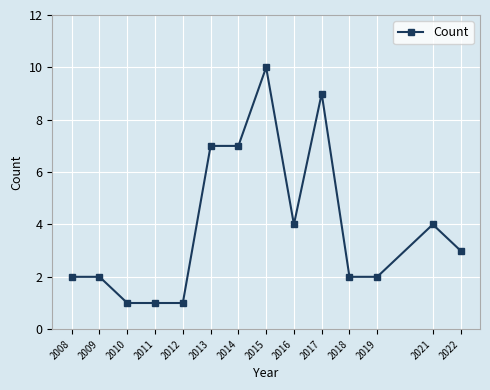

What is the change in value from 2010 to 2018?

+1